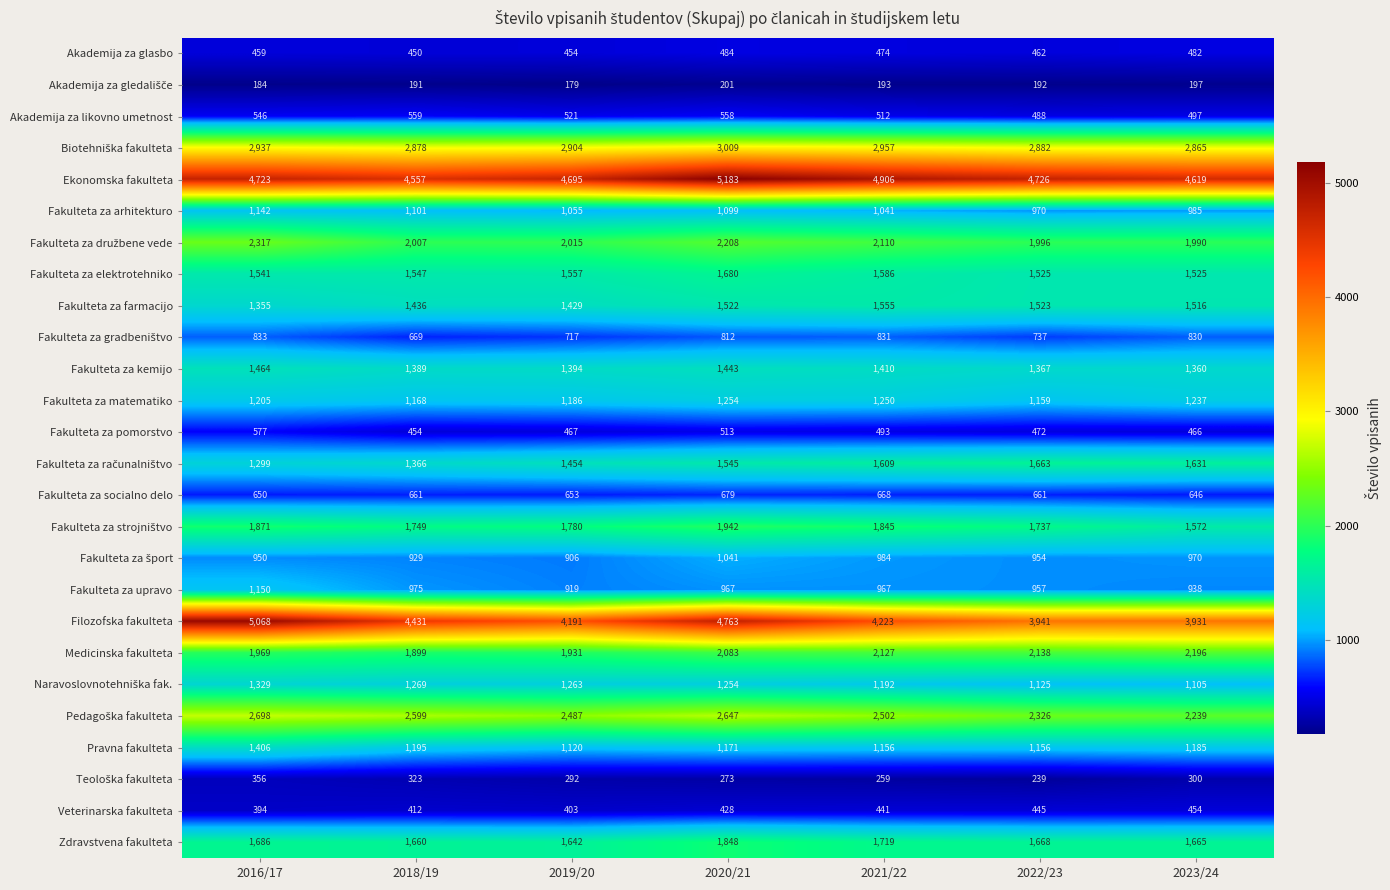

Which series changed the most between 2018/19 and 2021/22?

Ekonomska fakulteta